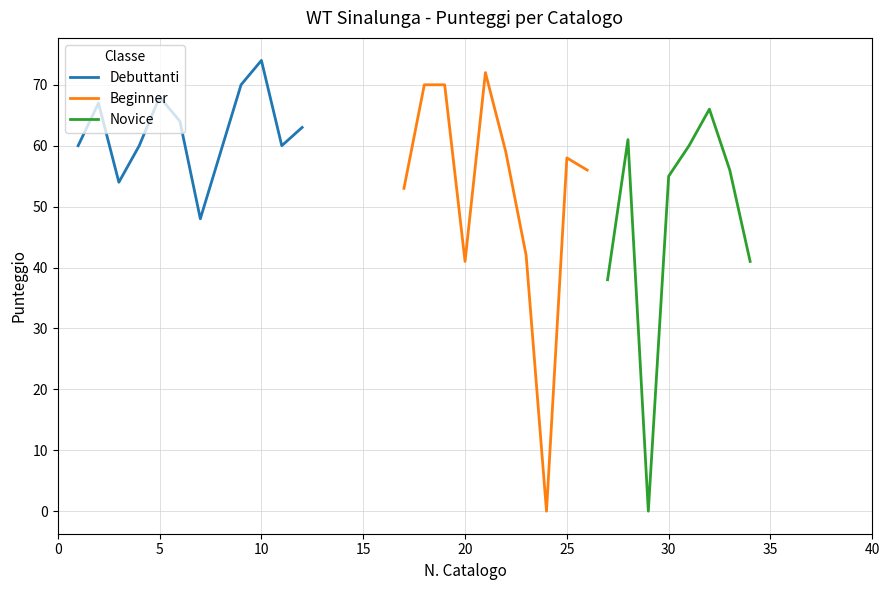

What is the minimum value for Debuttanti?

48